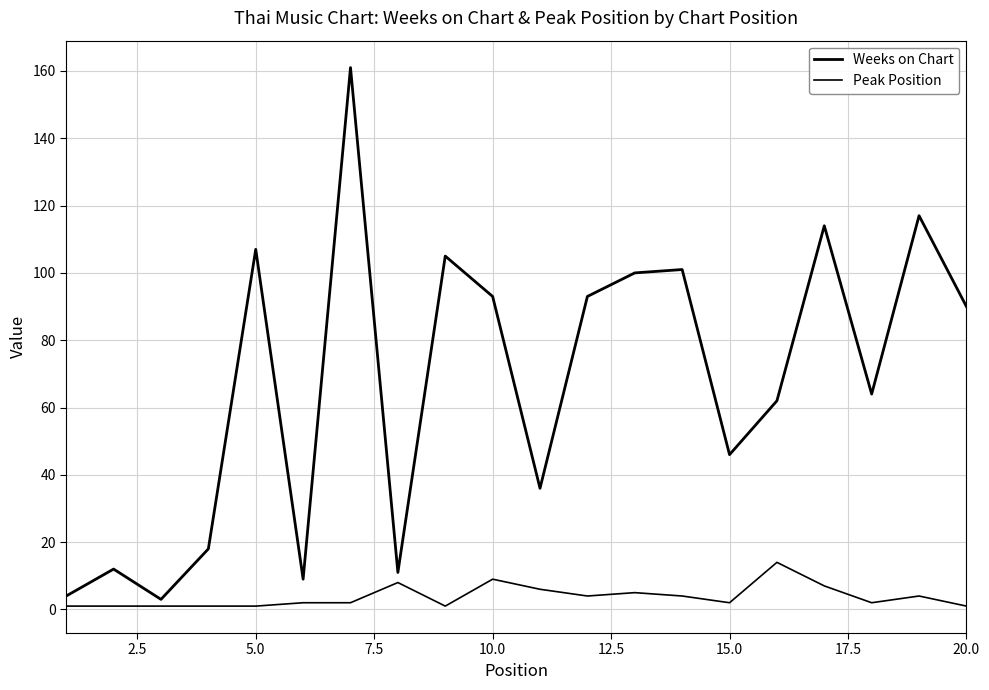

How many lines are shown in the chart?

2